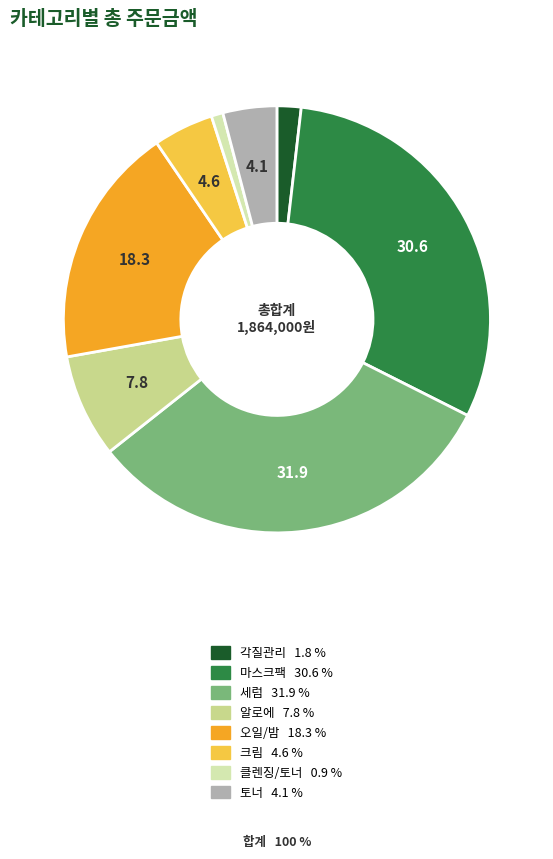

Do 토너 and 오일/밤 together represent more than half of the pie?

No